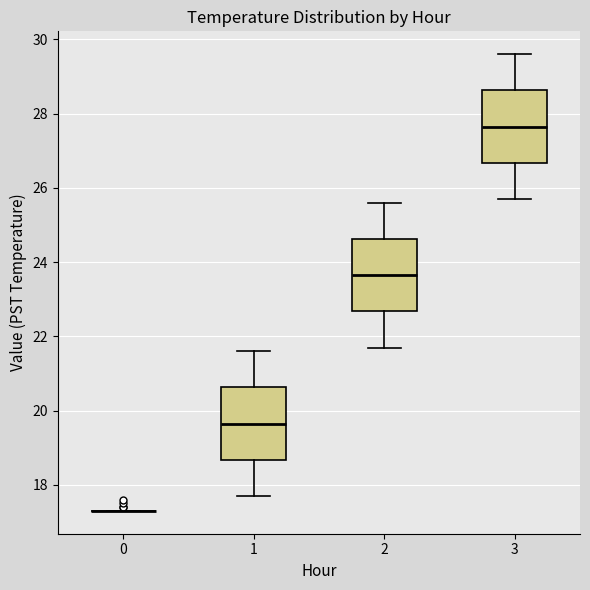

Reading left to right, transcribe this box plot: for each box, give where its median line is, the range the box spans, and where its two whiskers end, as read against the y-axis. The values are not printed on the chart, so give them approximately, as read against the axis.

0: box collapsed to a line at 17.4, whiskers 17.4 to 17.4
1: median 19.6, box 18.6 to 20.6, whiskers 17.8 to 21.6
2: median 23.6, box 22.6 to 24.6, whiskers 21.8 to 25.6
3: median 27.6, box 26.6 to 28.6, whiskers 25.8 to 29.6